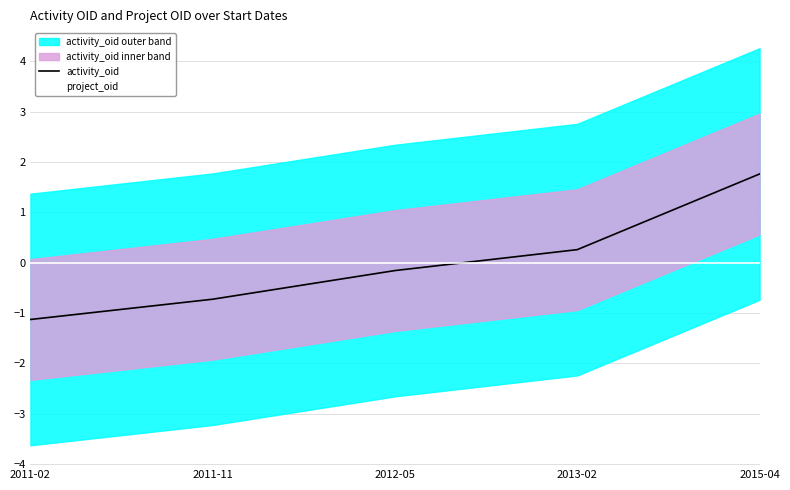

How many intersections are there between activity_oid and project_oid?

1